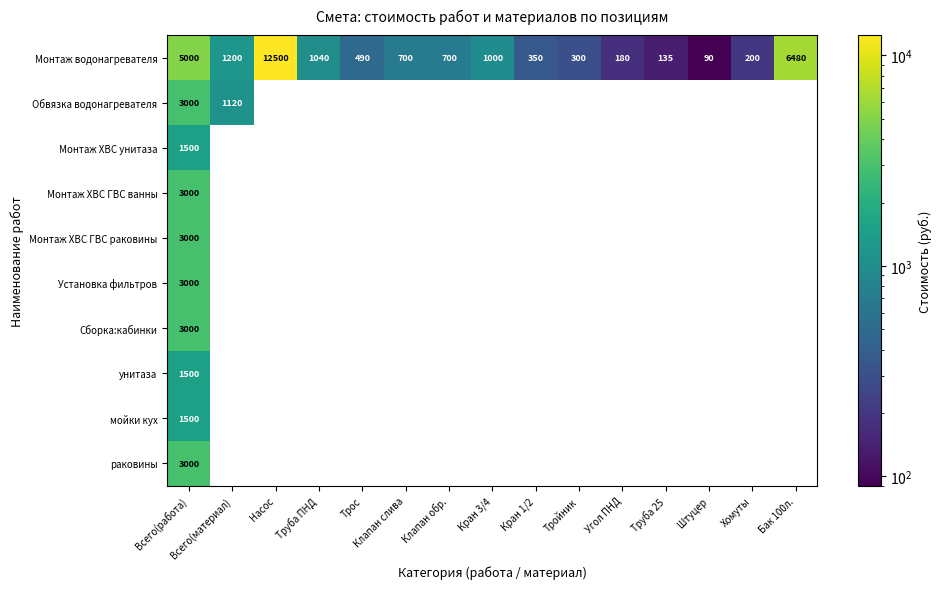

What is the greatest value displayed?

12500.0